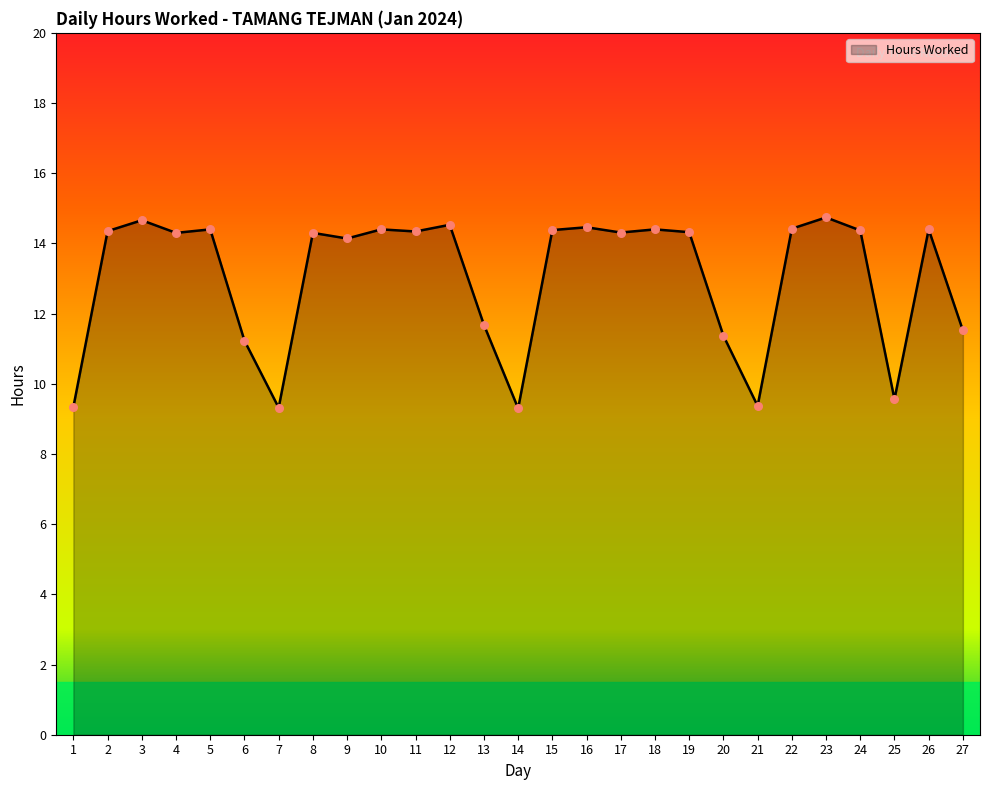

What is the ratio of the value at 1 to the value at 4?

0.7